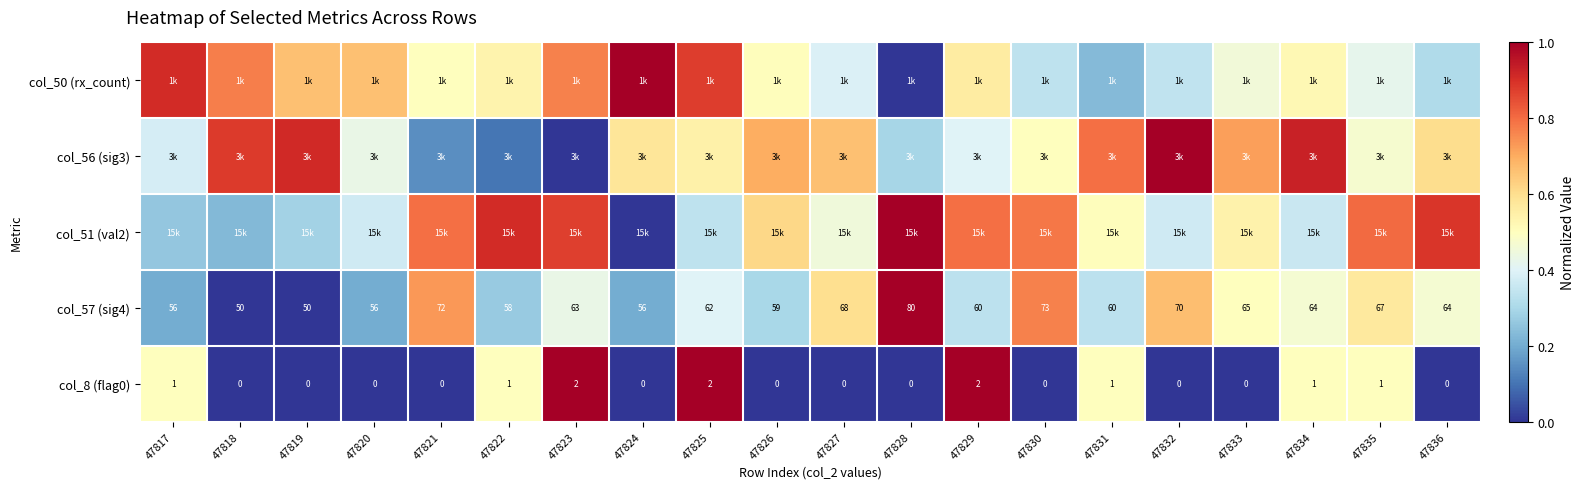

How many values in the col_8 (flag0) series exceed 0?

8